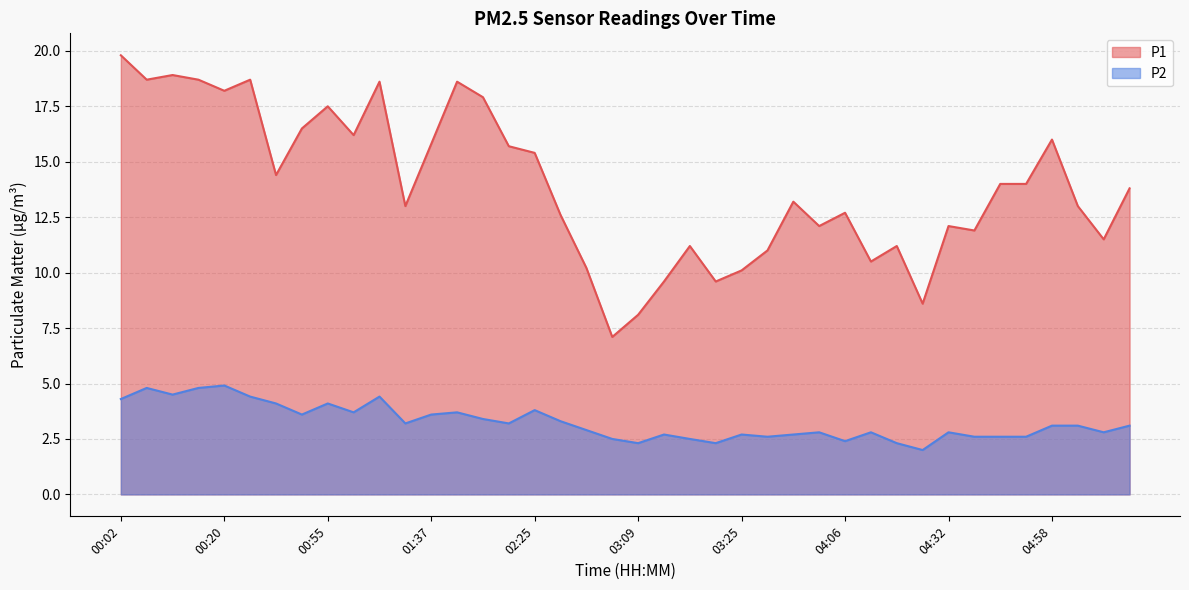

At which label does P2 first exceed 3?

00:02